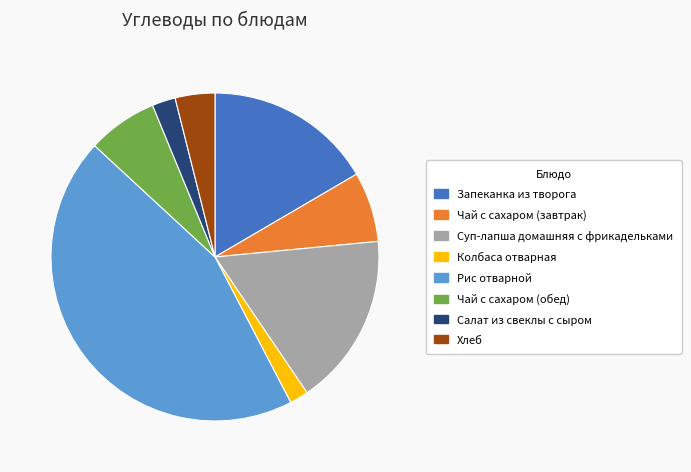

How many segments does this pie chart have?

8